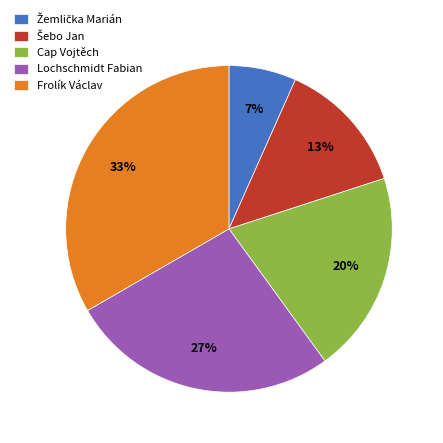

Which category has the biggest portion of the pie?

Frolík Václav